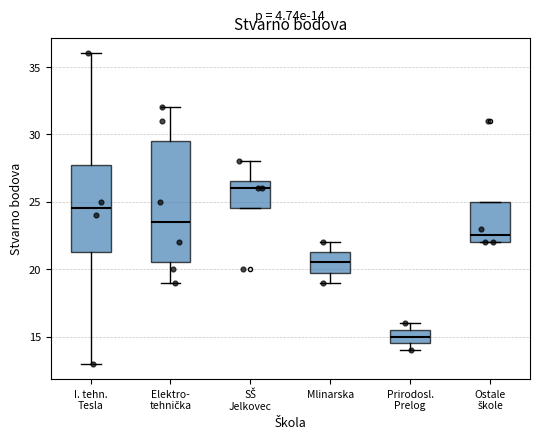

Which box's median line is the highest?

SŠ Jelkovec